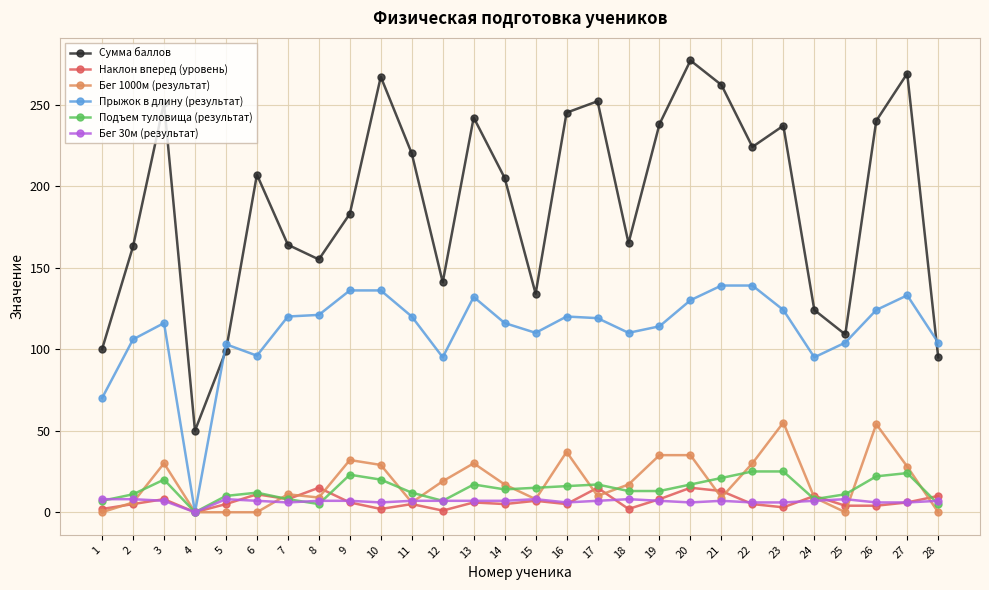

Which series changed the most between 18 and 24?

Сумма баллов